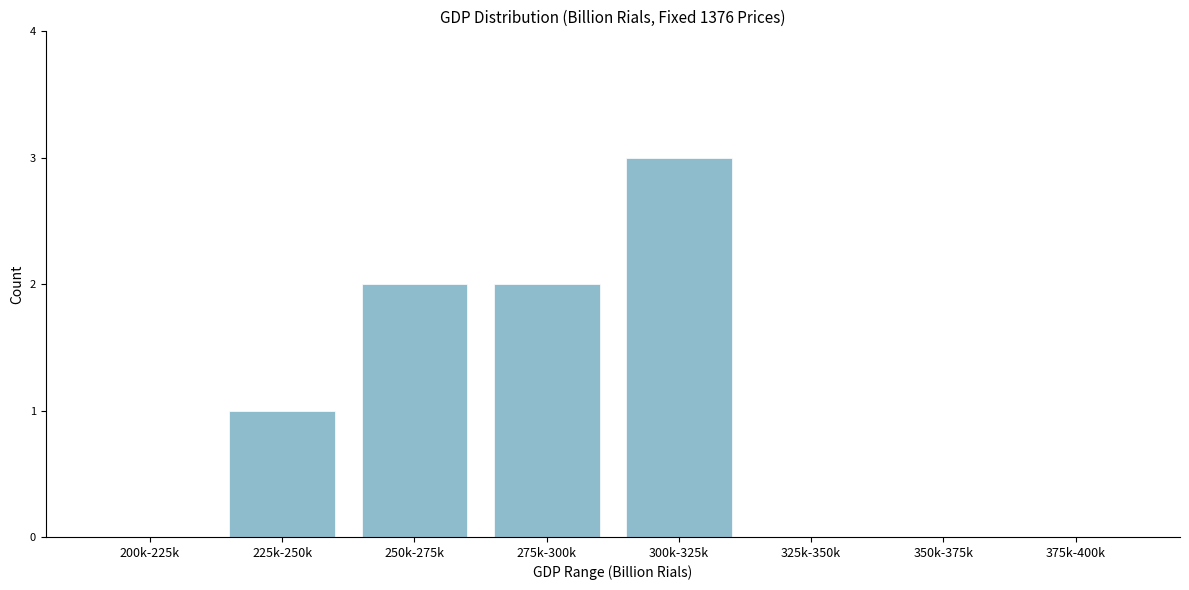

Reading left to right, list all the values displayed in this chart.

200k-225k=0	225k-250k=1	250k-275k=2	275k-300k=2	300k-325k=3	325k-350k=0	350k-375k=0	375k-400k=0